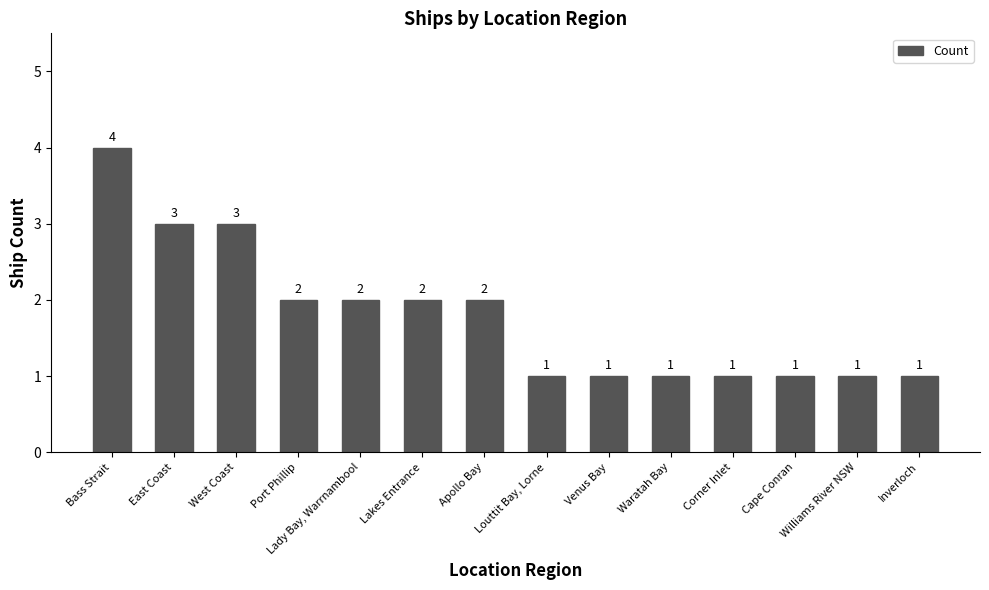

What is the smallest value displayed?

1